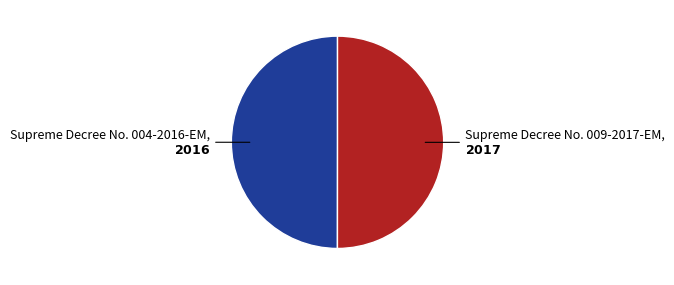

Which category has the biggest portion of the pie?

Supreme Decree No. 009-2017-EM